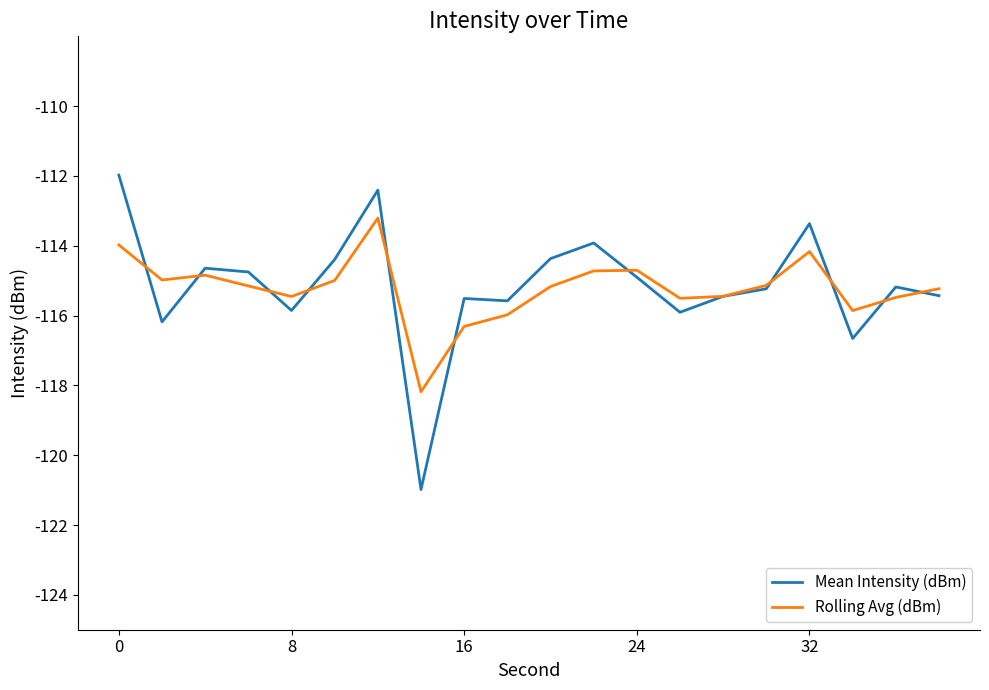

What is the smallest value displayed?

-121.0